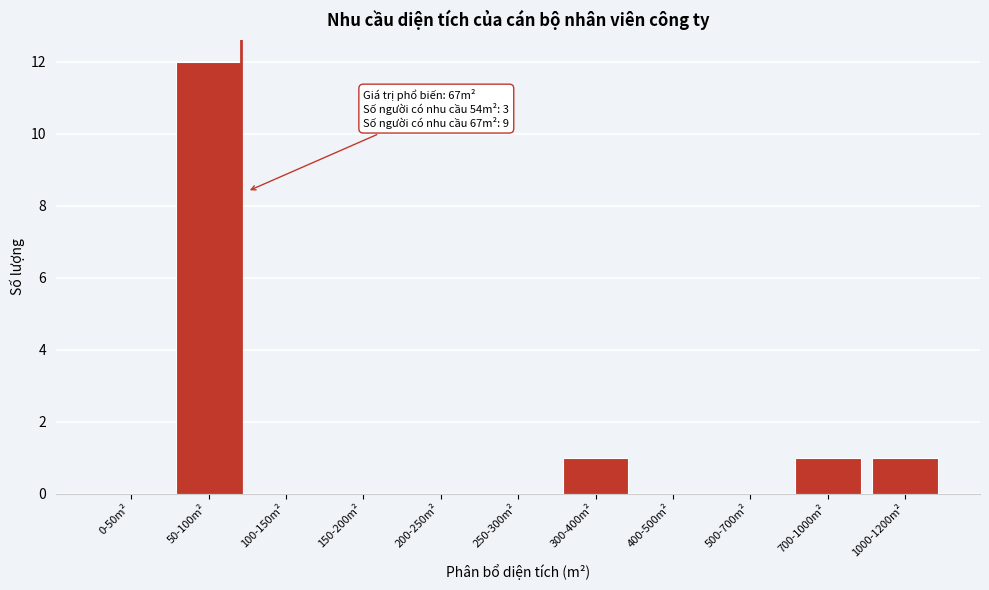

Reading left to right, list all the values displayed in this chart.

0-50m²=0	50-100m²=12	100-150m²=0	150-200m²=0	200-250m²=0	250-300m²=0	300-400m²=1	400-500m²=0	500-700m²=0	700-1000m²=1	1000-1200m²=1